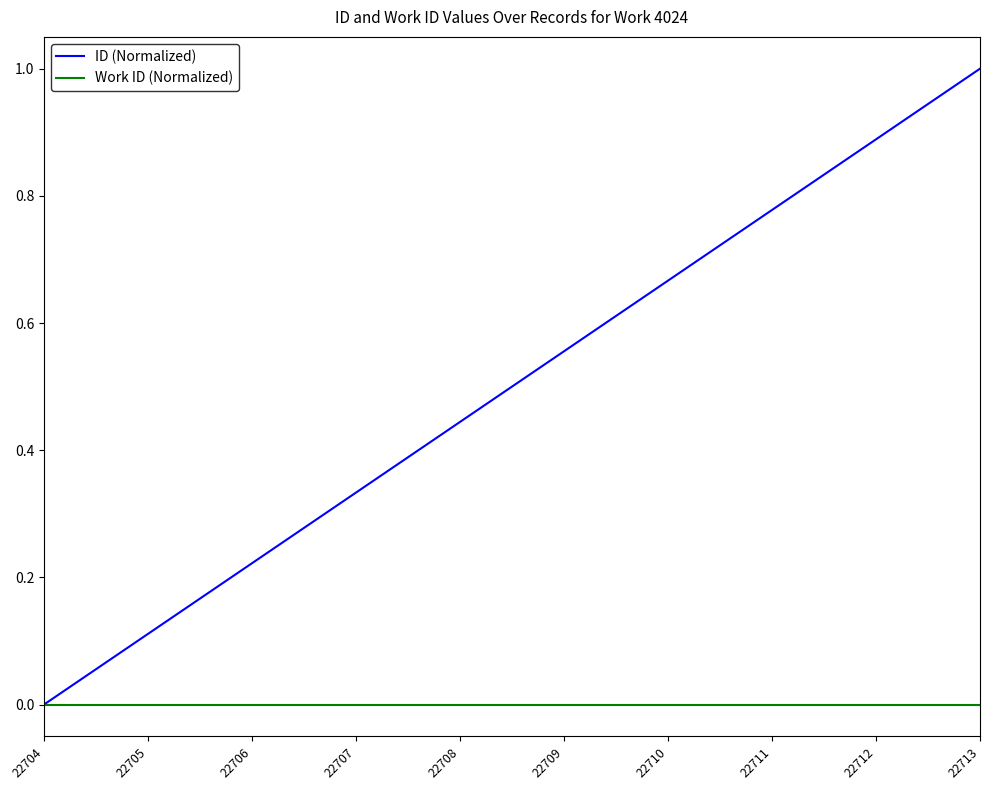

Which series has the largest total across all categories?

ID (Normalized)